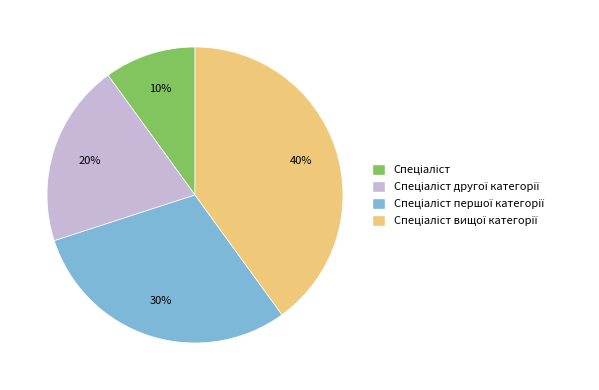

Does any single category account for the majority?

No